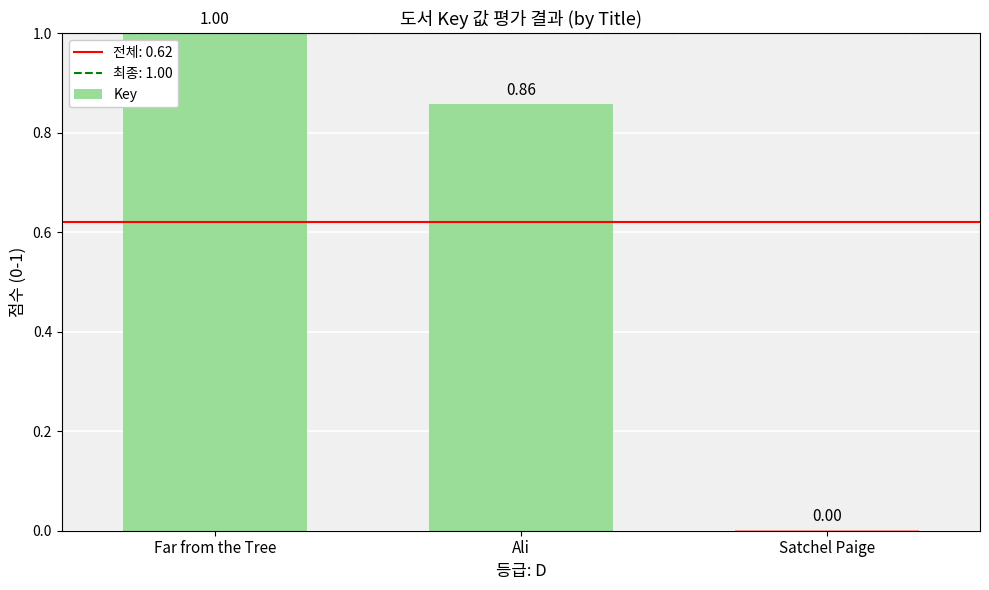

At which label is the value closest to 0?

Satchel Paige